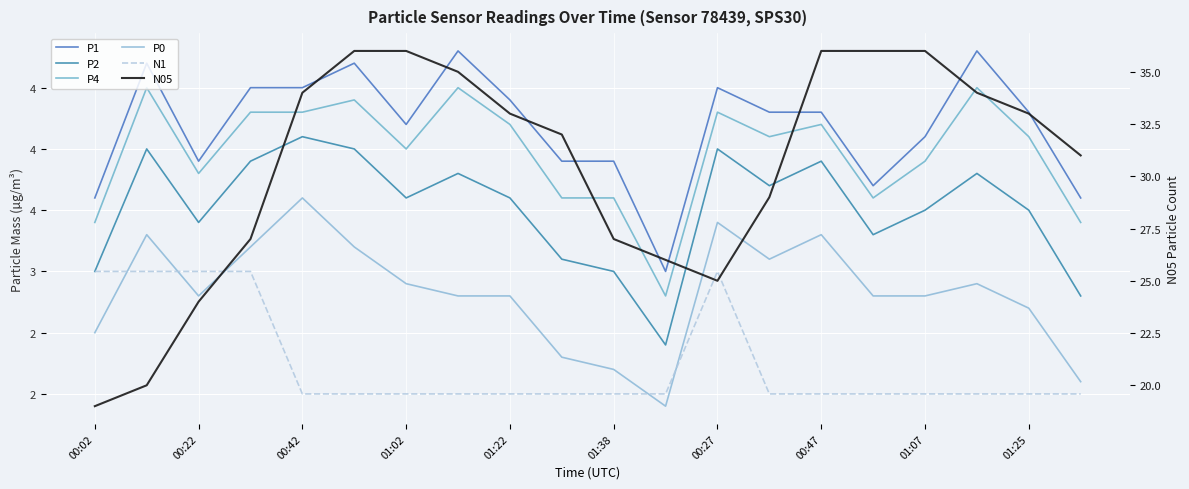

Rank the series at 01:38 from lowest to highest value.

N1, P0, P2, P4, P1, N05